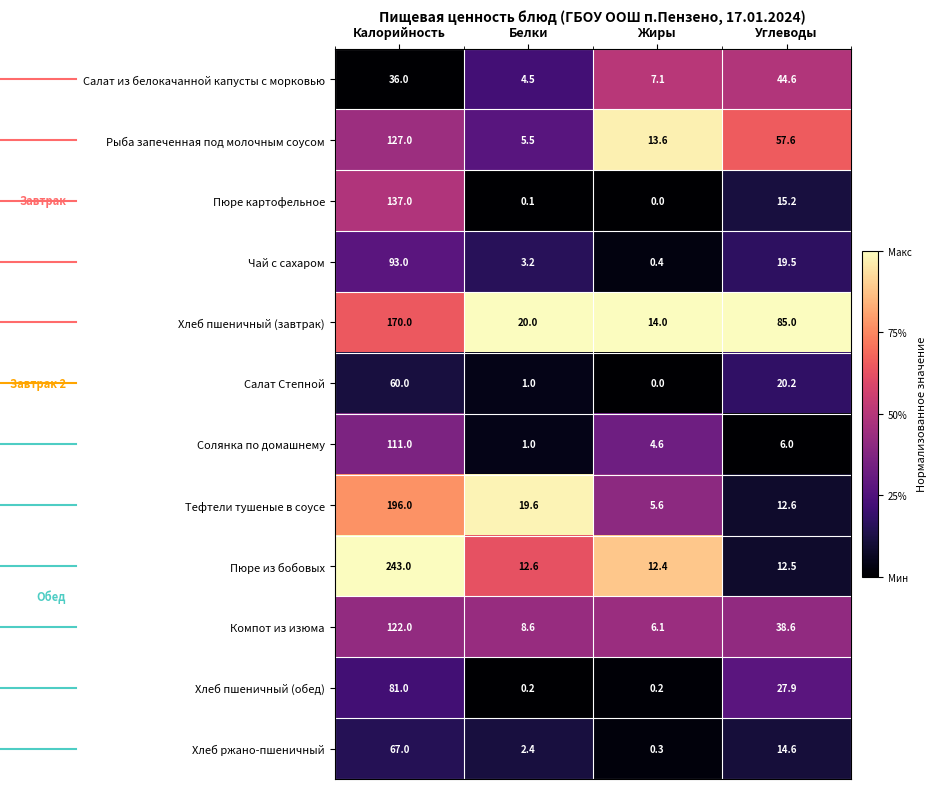

What is the difference between the maximum and minimum values in the Хлеб пшеничный (завтрак) series?

156.0